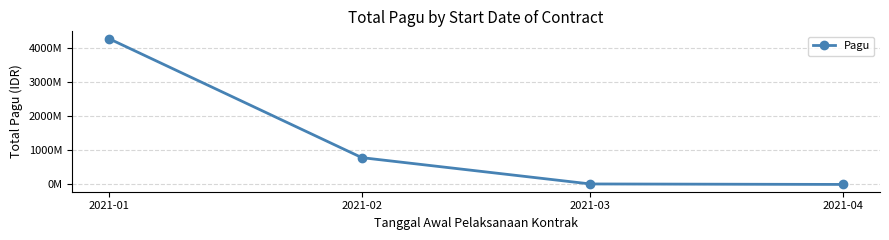

Is this an area chart (filled region under the line)?

No